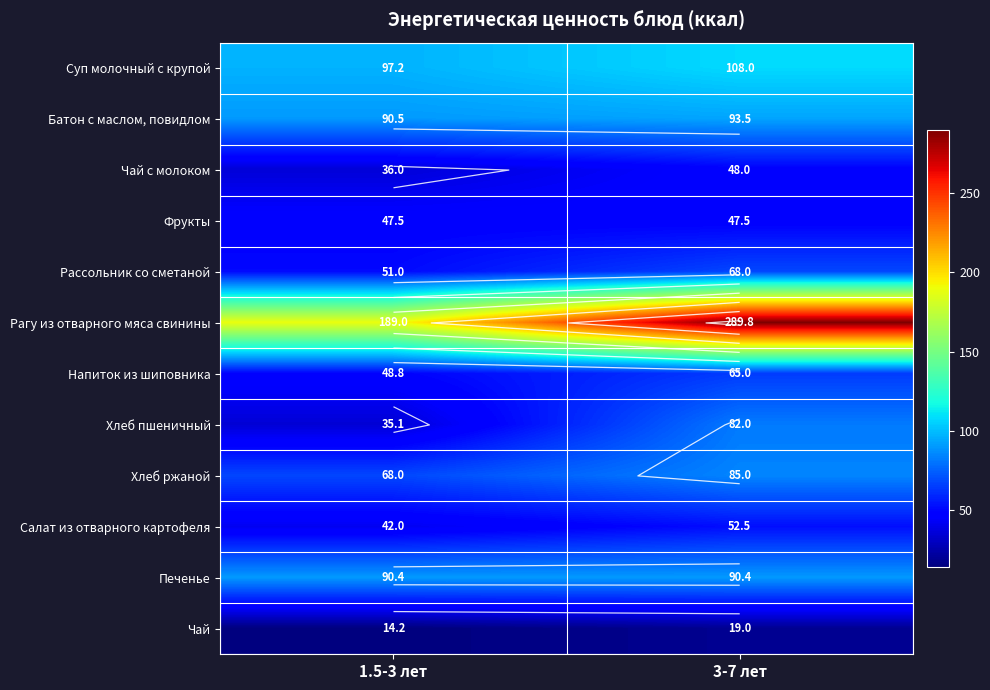

Between 1.5-3 лет and 3-7 лет, which series saw the biggest shift?

Рагу из отварного мяса свинины